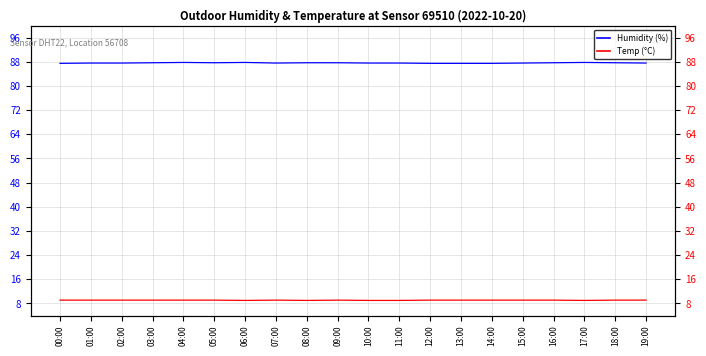

At which label does Temp (°C) reach its minimum?

06:00